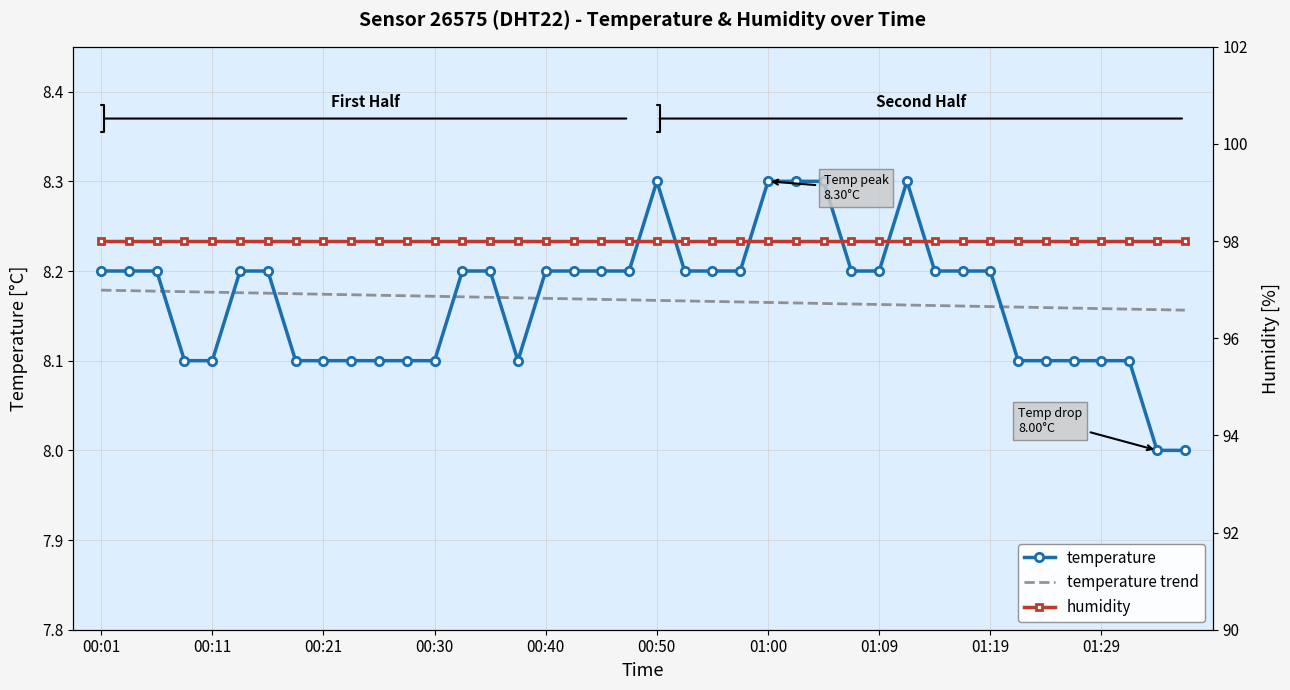

What is the value of the humidity point at the 21st from the left?

98.0